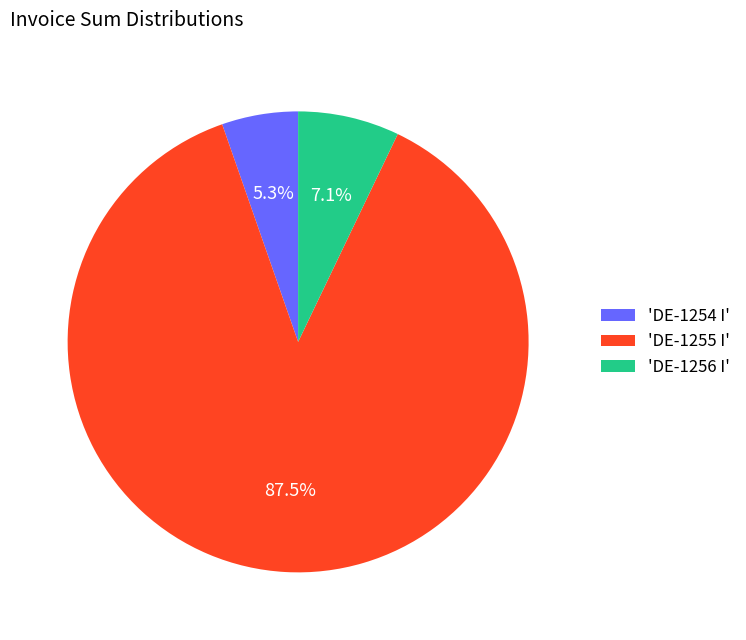

How many segments does this pie chart have?

3